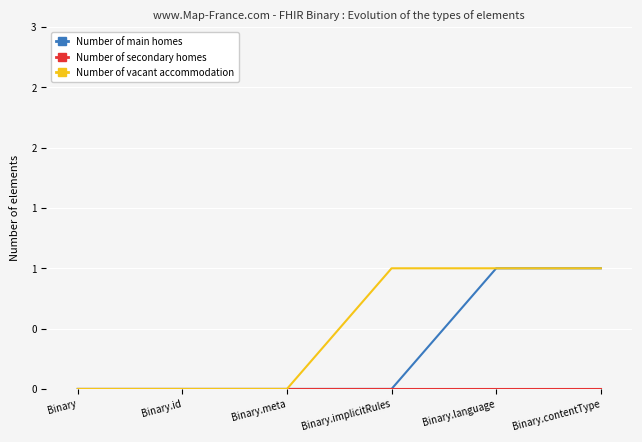

Does the chart display data point markers on the line(s)?

No